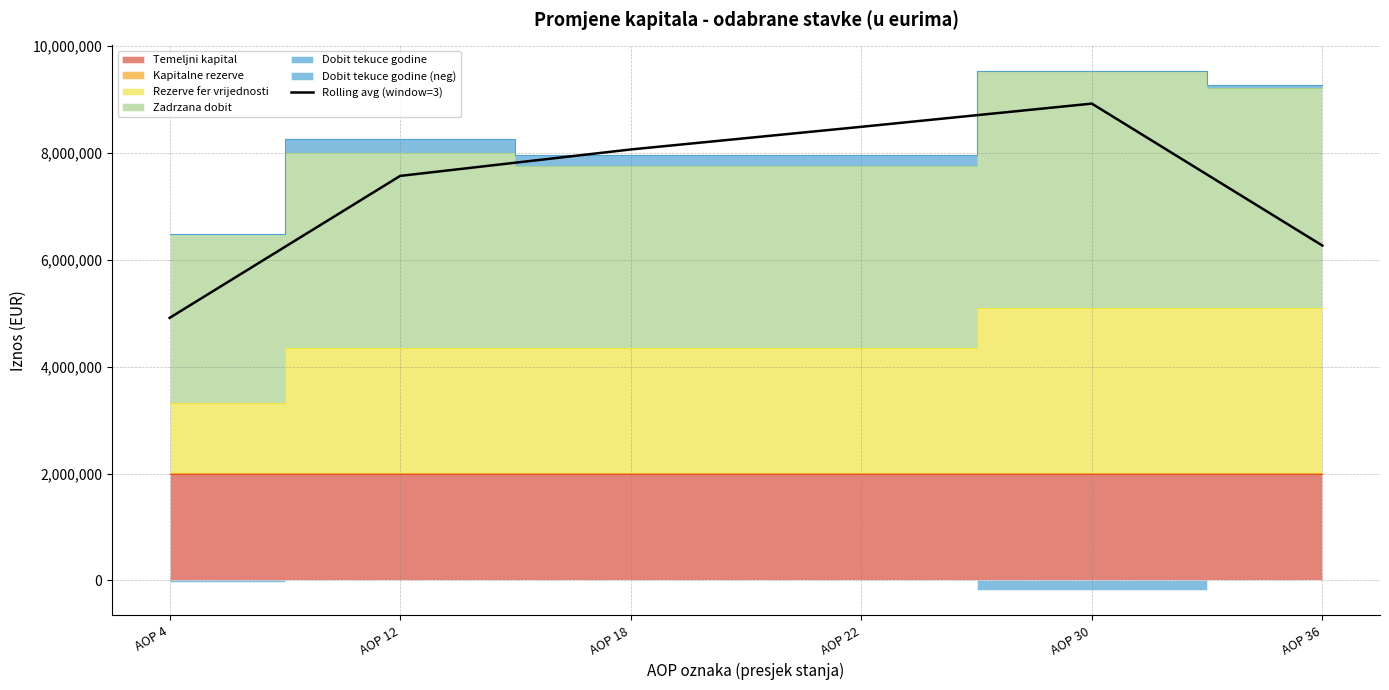

Approximately how many times larger is the value at AOP 4 compared to AOP 36?

0.8